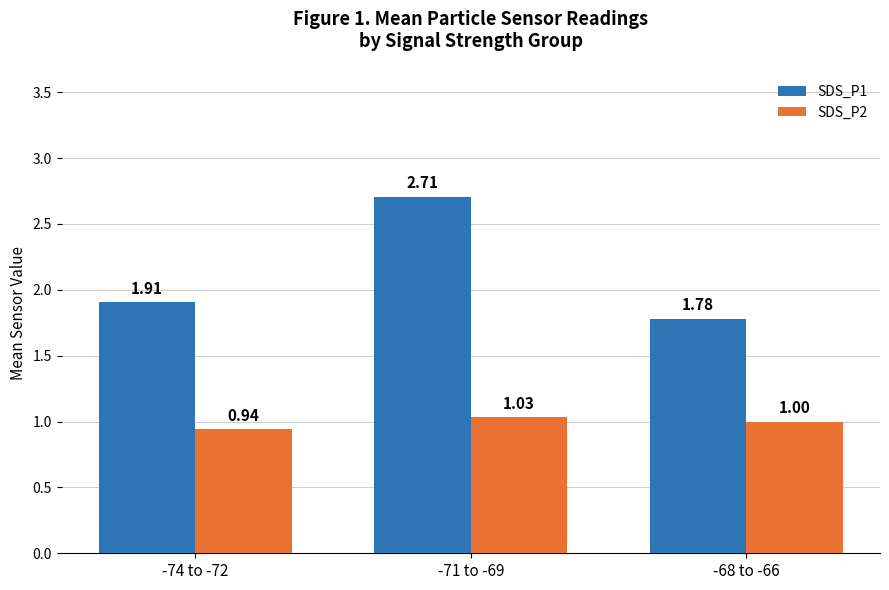

What is the label of the 2nd bar from the right?

-71 to -69